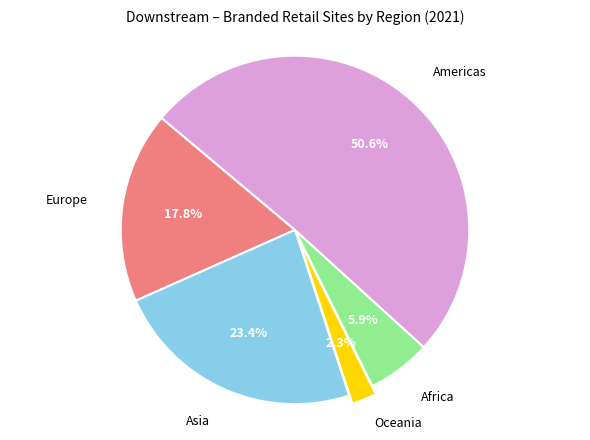

Is there any slice that represents more than half of the pie?

Yes